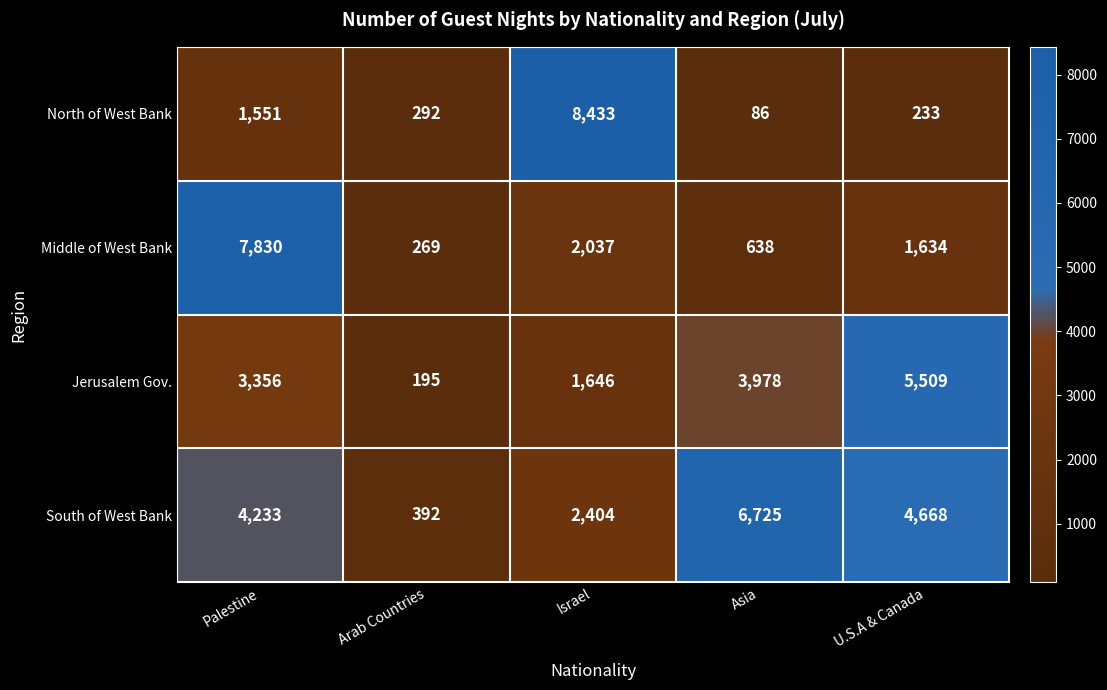

At how many categories does at least one series exceed 4094?

4